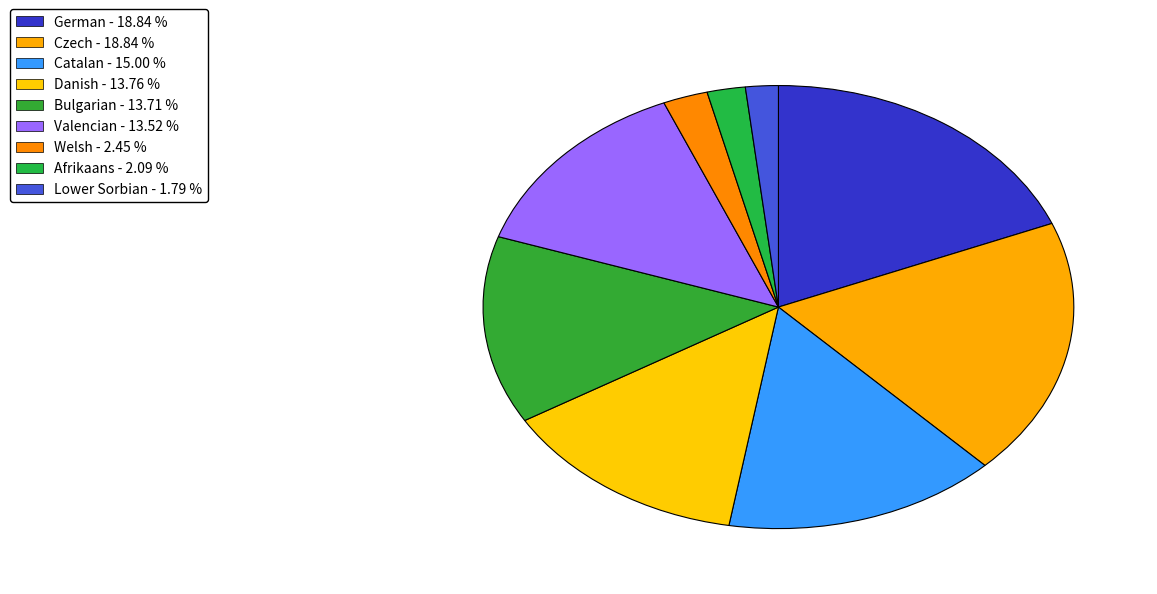

How many segments does this pie chart have?

9